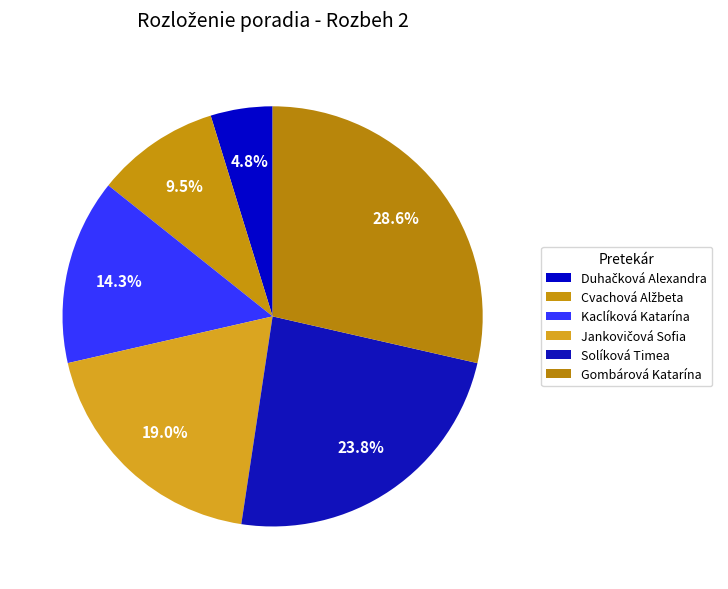

To the nearest percent, what is the difference between the Solíková Timea and Gombárová Katarína slice percentages?

5%